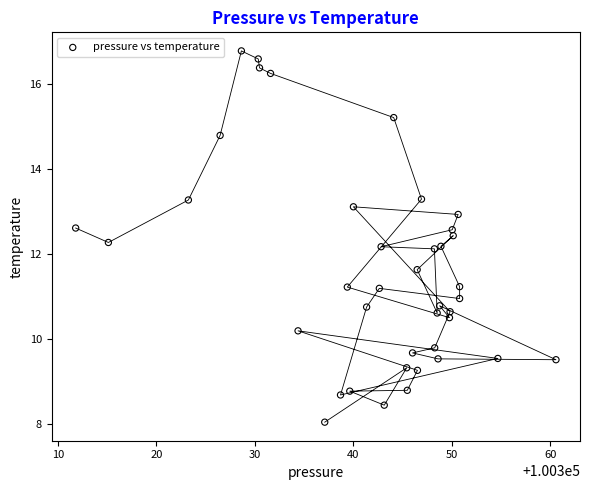

What is the range of Y values (max minus min)?

8.7